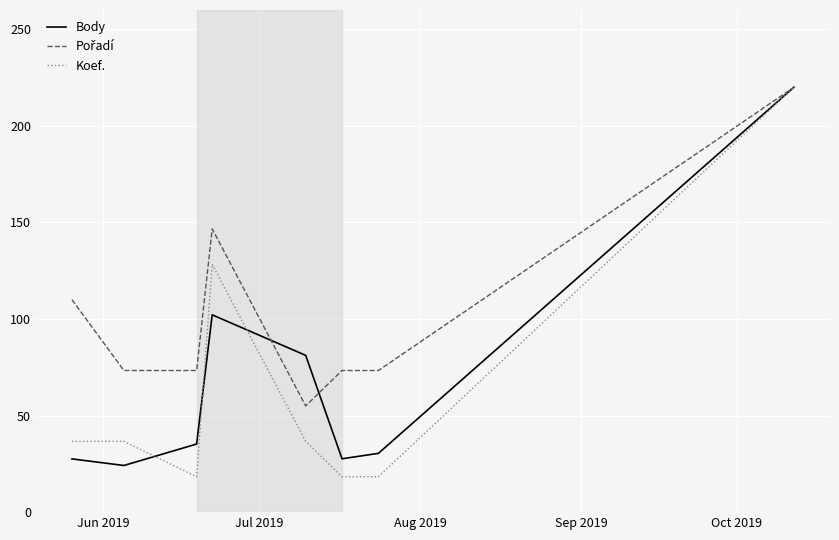

What is the lowest value of the Koef. series?

18.3